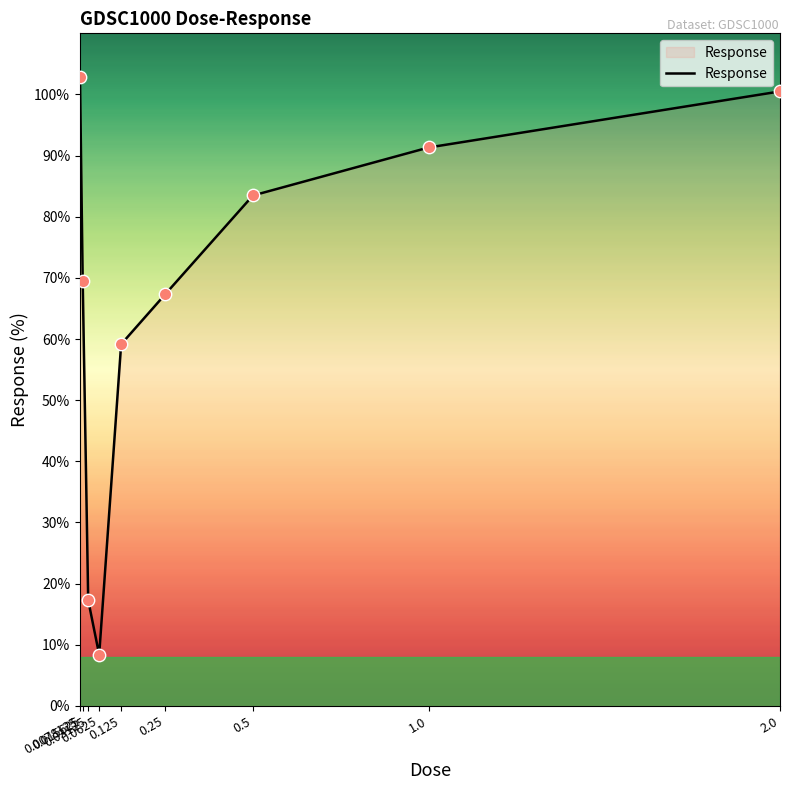

Between 0.0078125 and 0.0625, which is larger?

0.0078125